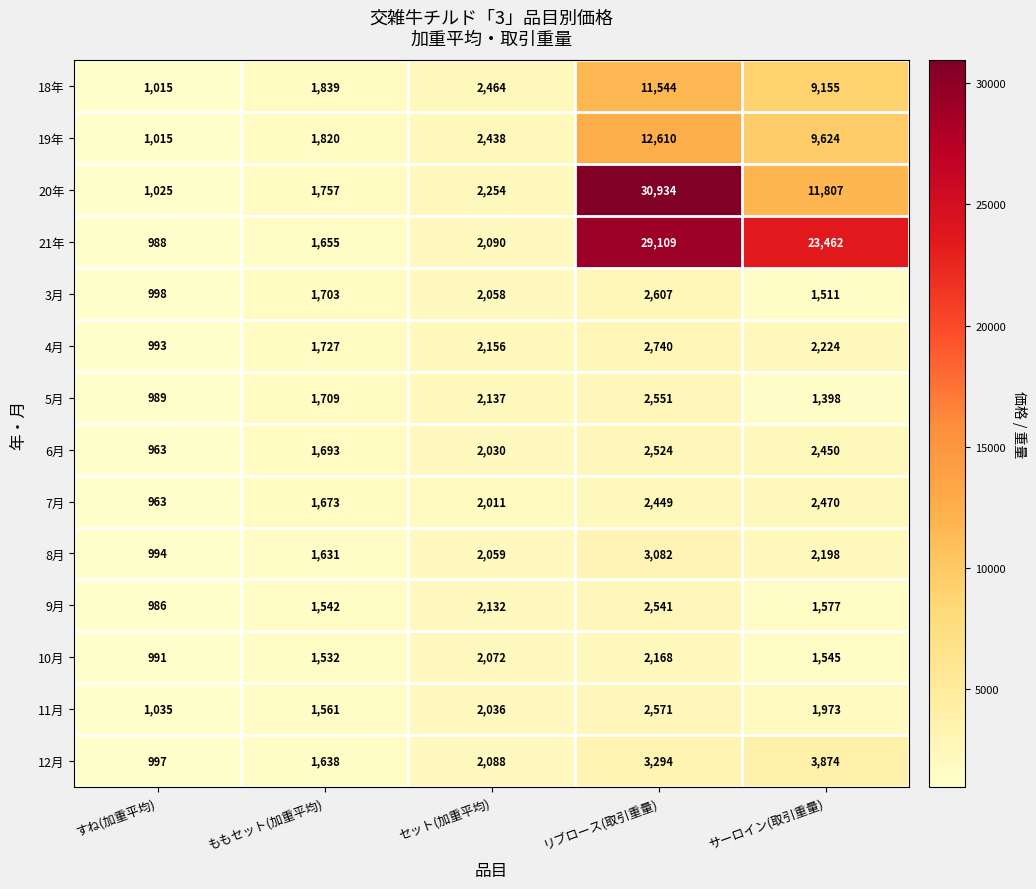

What is the maximum value shown in the chart?

30934